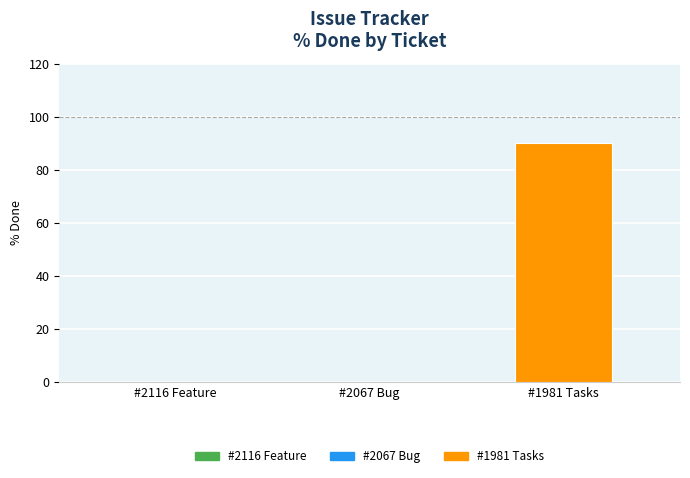

Between #1981 Tasks and #2067 Bug, which is larger?

#1981 Tasks